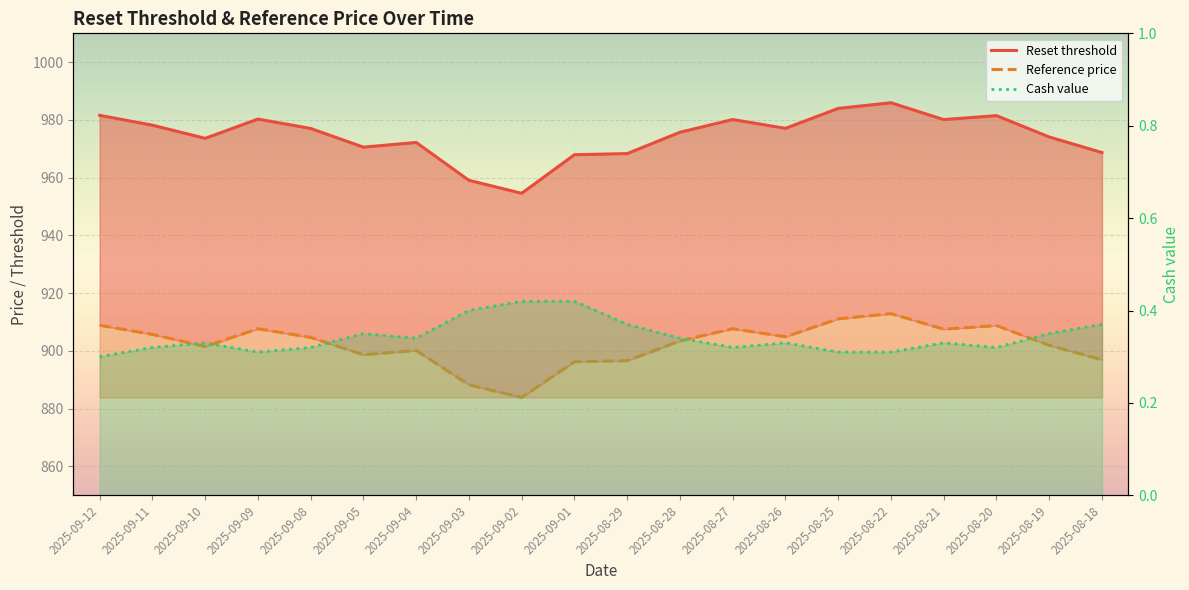

True or false: Reset threshold and Cash value intersect in this chart.

False